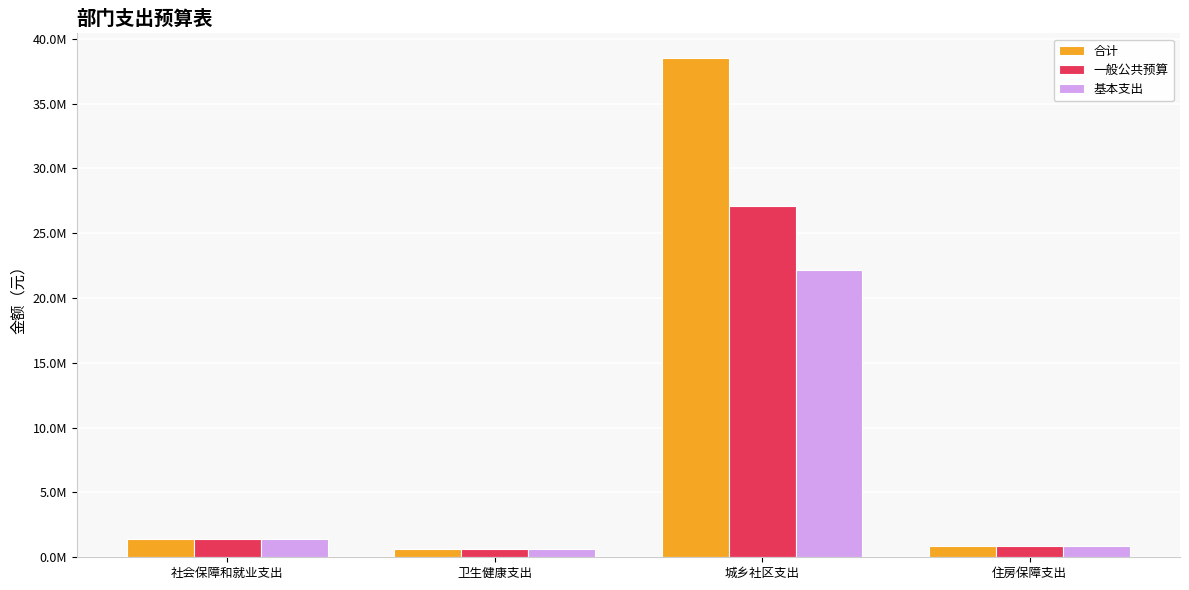

Rank the series at 卫生健康支出 from lowest to highest value.

合计, 一般公共预算, 基本支出